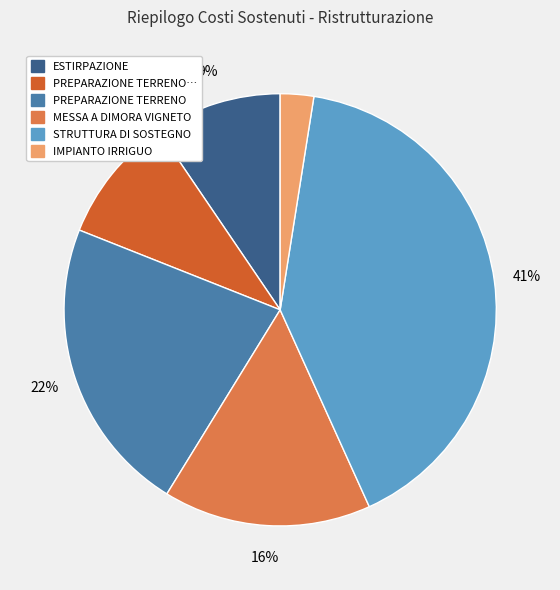

To the nearest percent, what is the average slice percentage?

17%